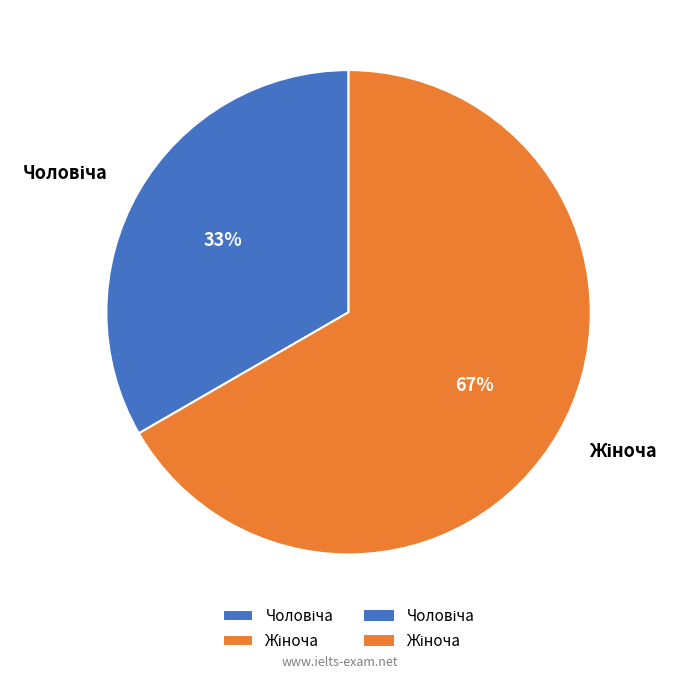

Is there any slice that represents more than half of the pie?

Yes